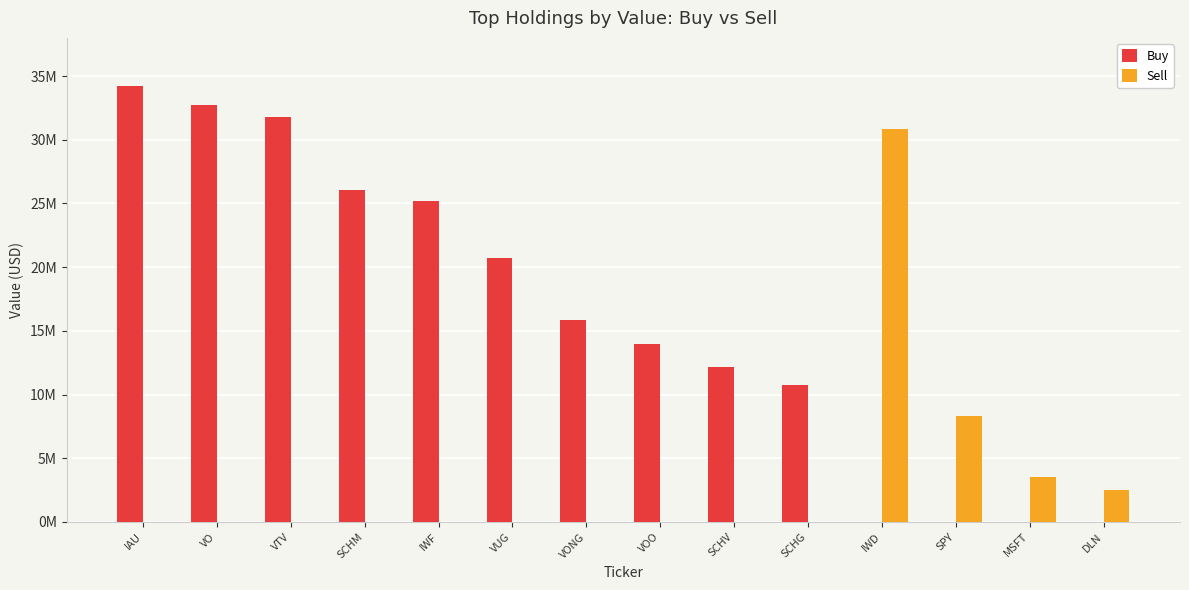

What are all the series names shown in the legend?

Buy, Sell